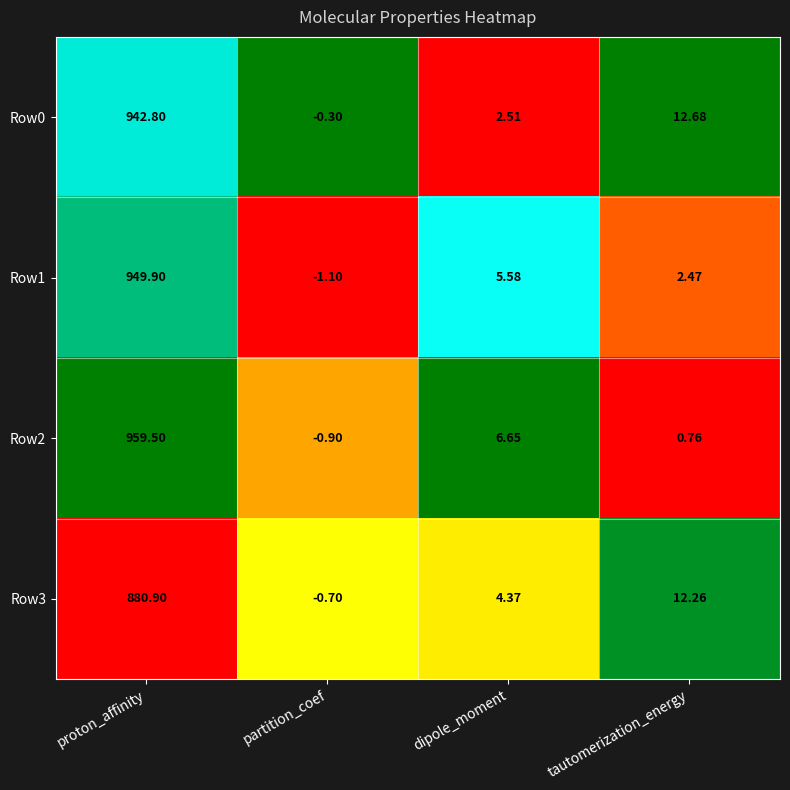

At how many categories does at least one series exceed 0?

3